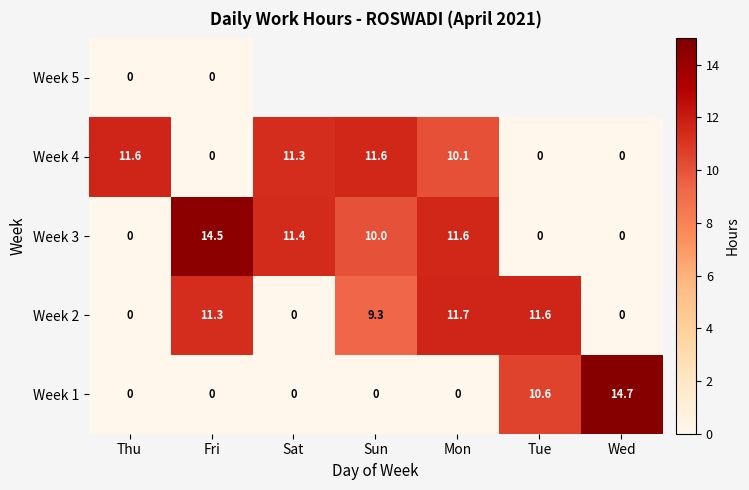

Which series changed the most between Thu and Fri?

Week 3